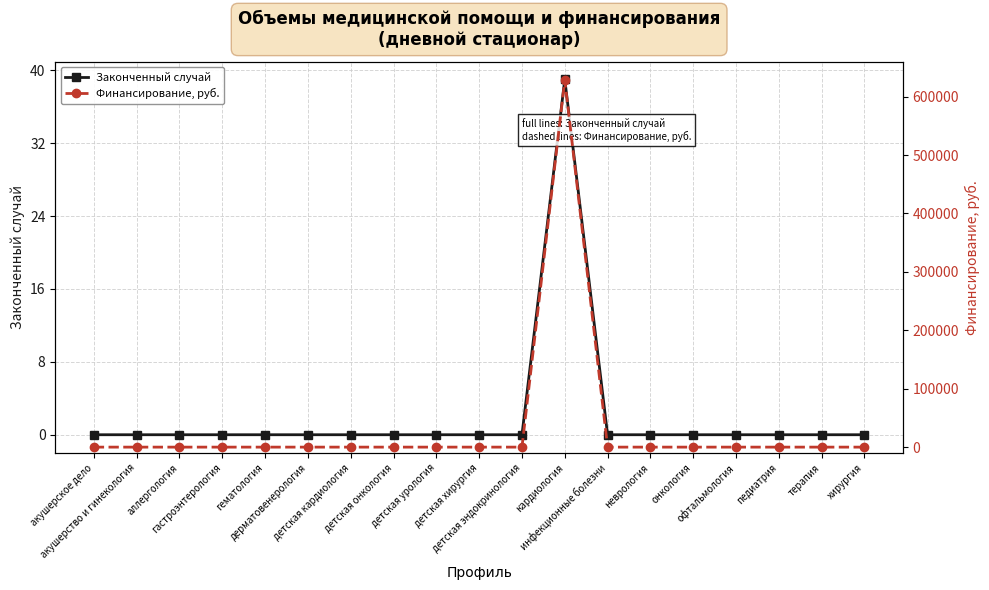

At which label does Законченный случай reach its minimum?

акушерское дело